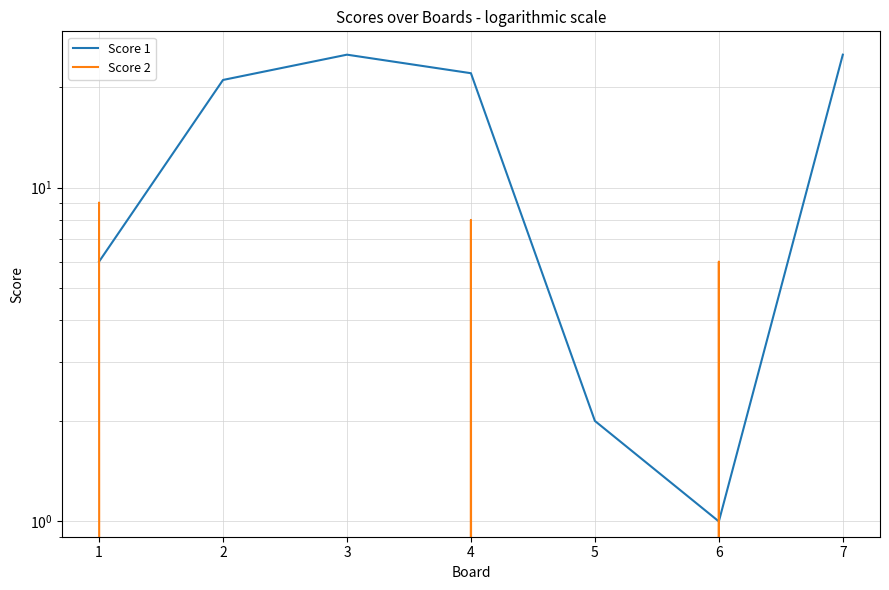

What is the difference between the Score 2 values at 7 and 6?

6